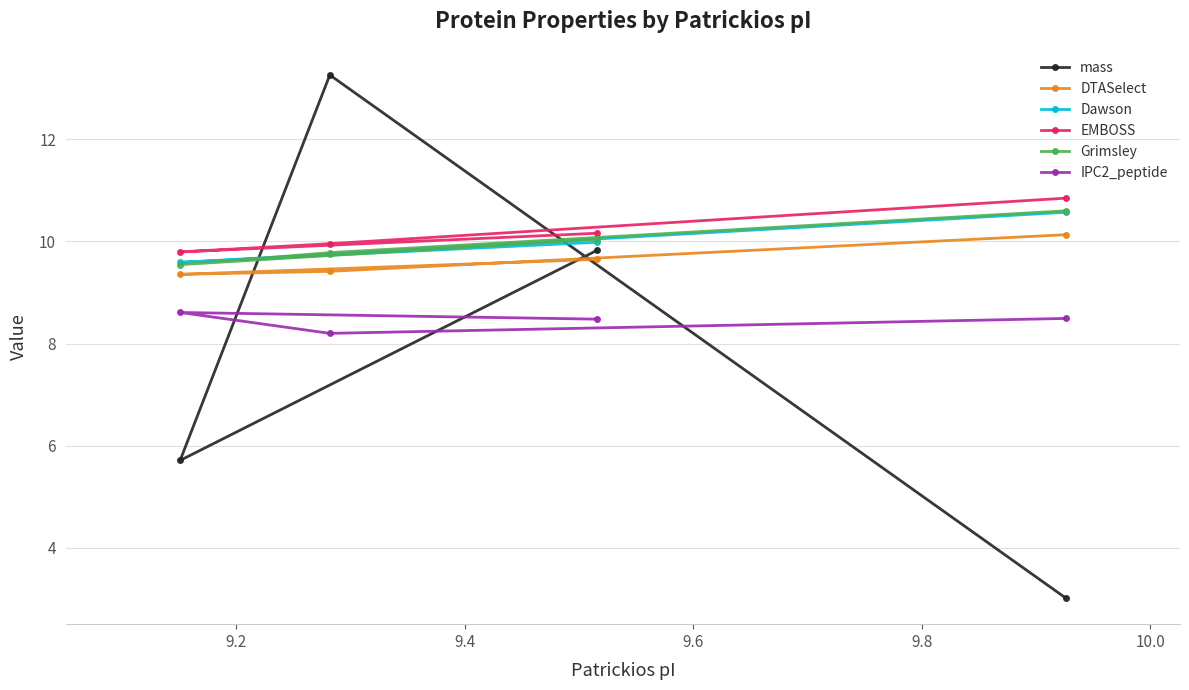

What are all the series names shown in the legend?

mass, DTASelect, Dawson, EMBOSS, Grimsley, IPC2_peptide